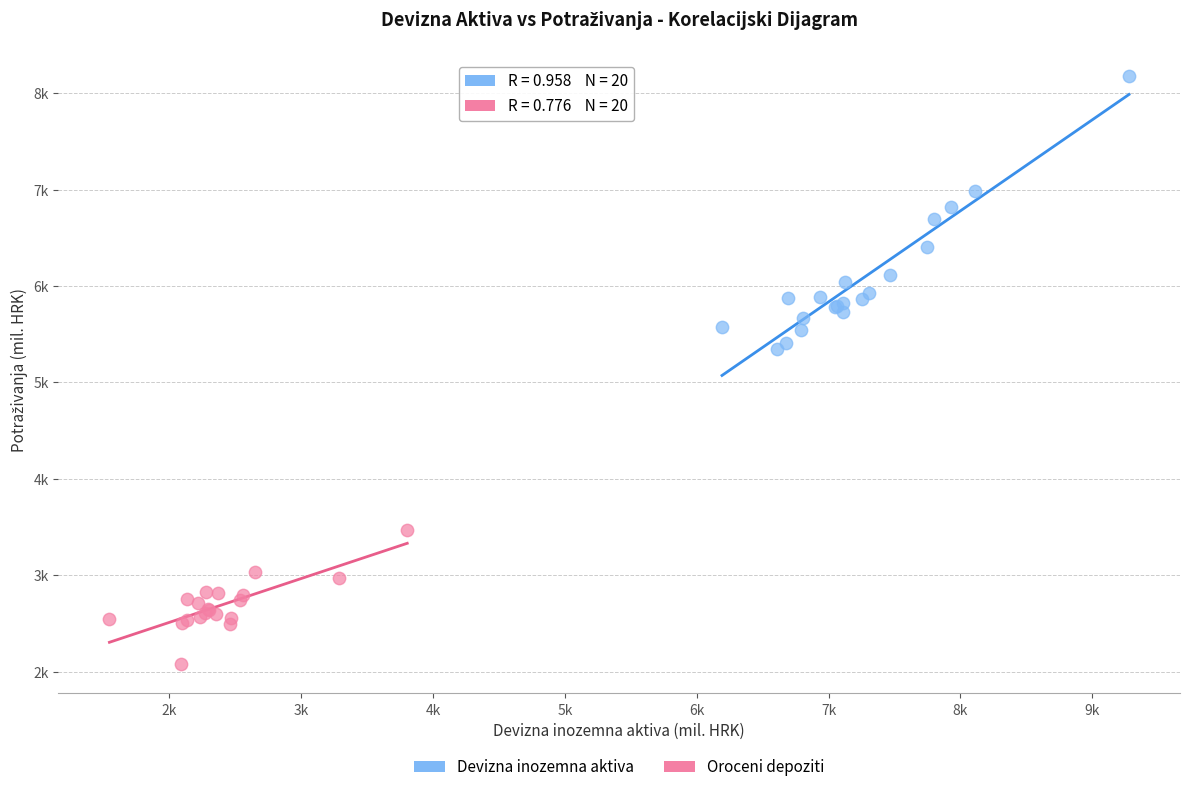

Which series contains the highest Y value?

Devizna inozemna aktiva